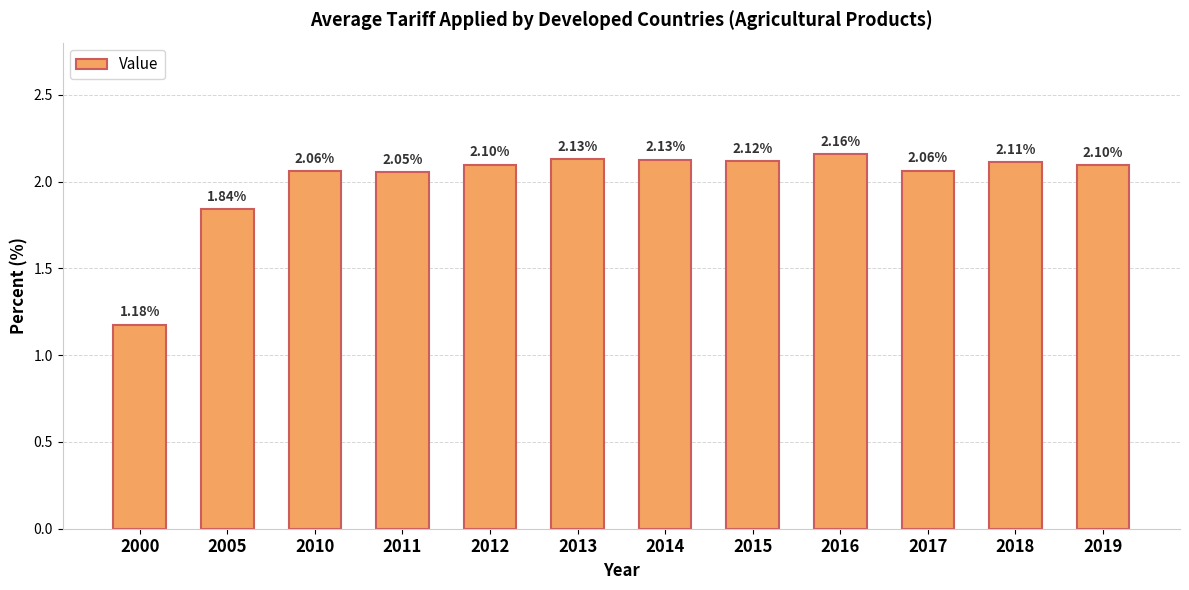

Where is the data nearest to the value 1?

2000